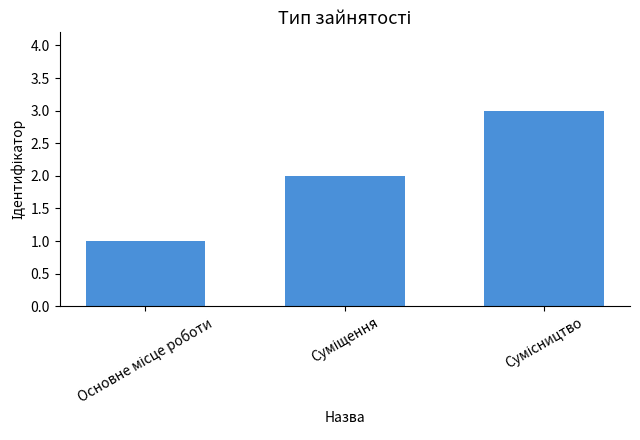

What is the greatest value displayed?

3